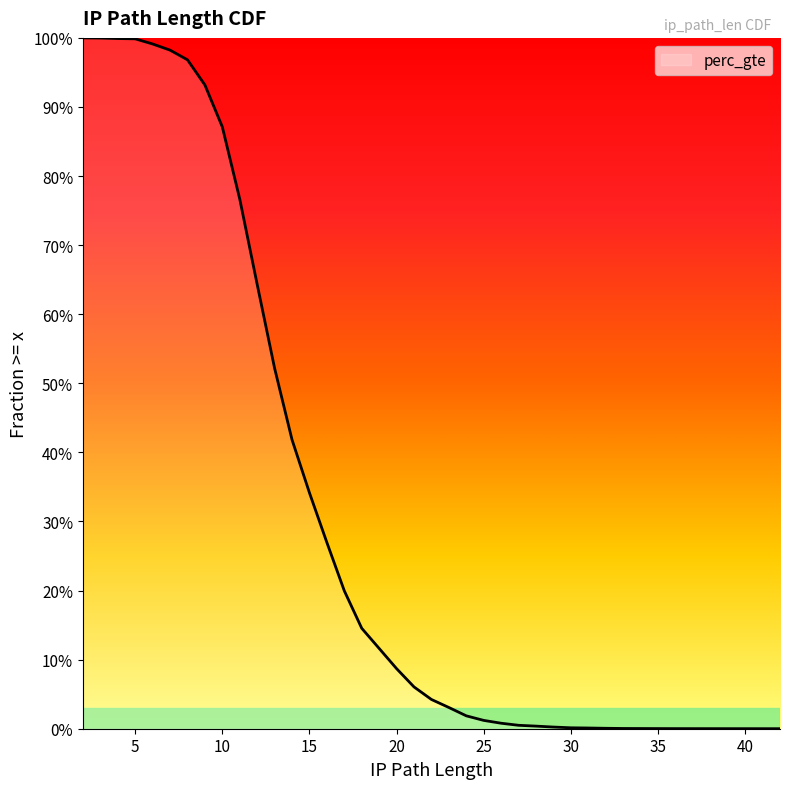

List the labels in order of value, largest first.

2, 3, 4, 5, 6, 7, 8, 9, 10, 11, 12, 13, 14, 15, 16, 17, 18, 19, 20, 21, 22, 23, 24, 25, 26, 27, 28, 29, 30, 31, 32, 33, 35, 36, 37, 41, 42, 42